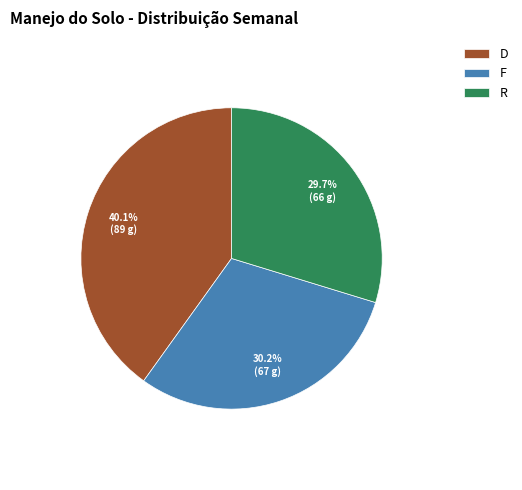

Is the sum of F and R greater than half?

Yes